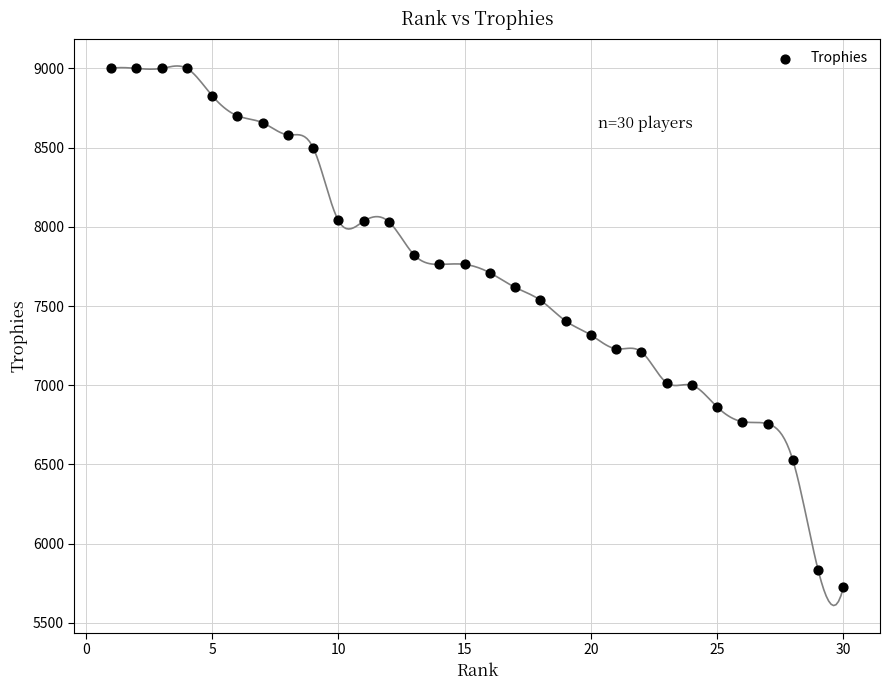

What is the range of X values (max minus min)?

29